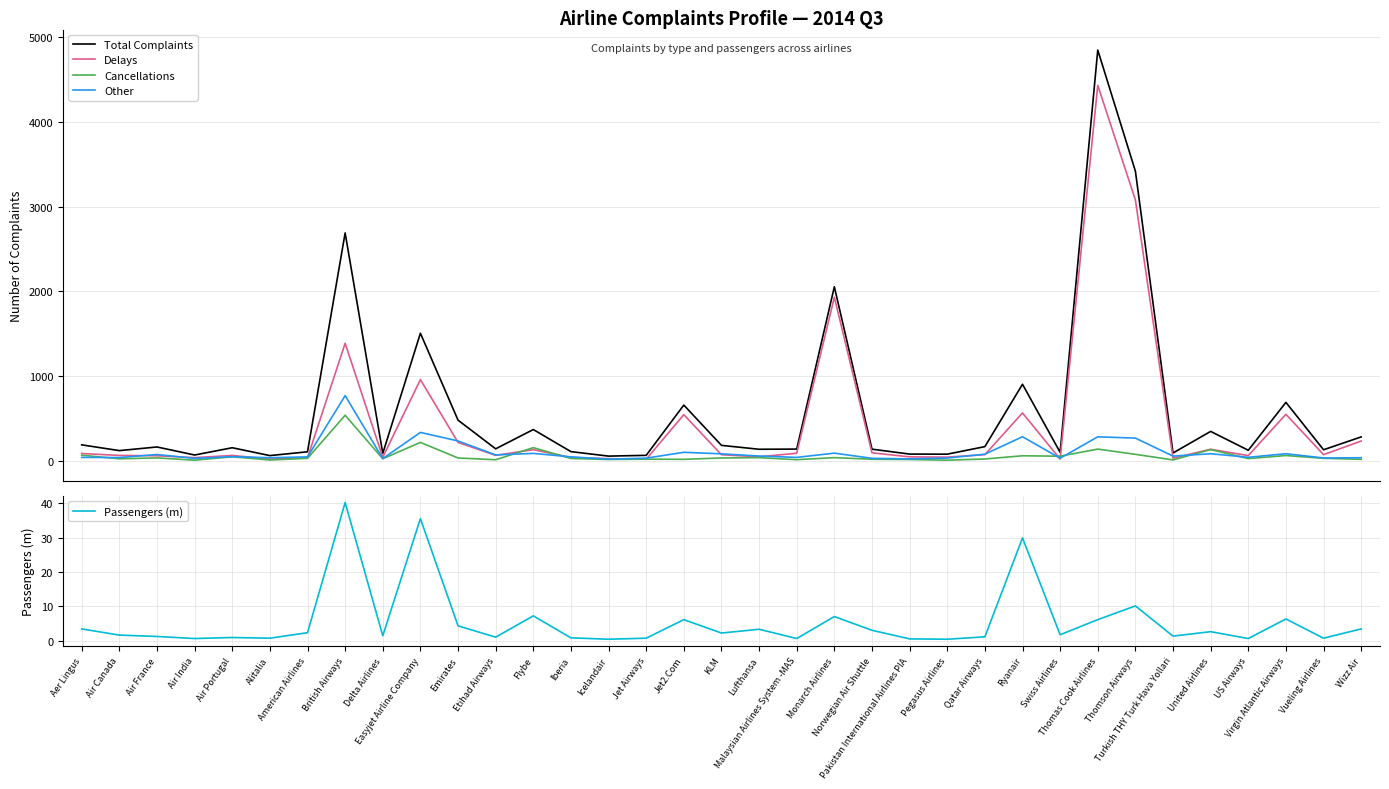

Rank the series by their maximum value, from highest to lowest.

Total Complaints, Delays, Other, Cancellations, Passengers (m)